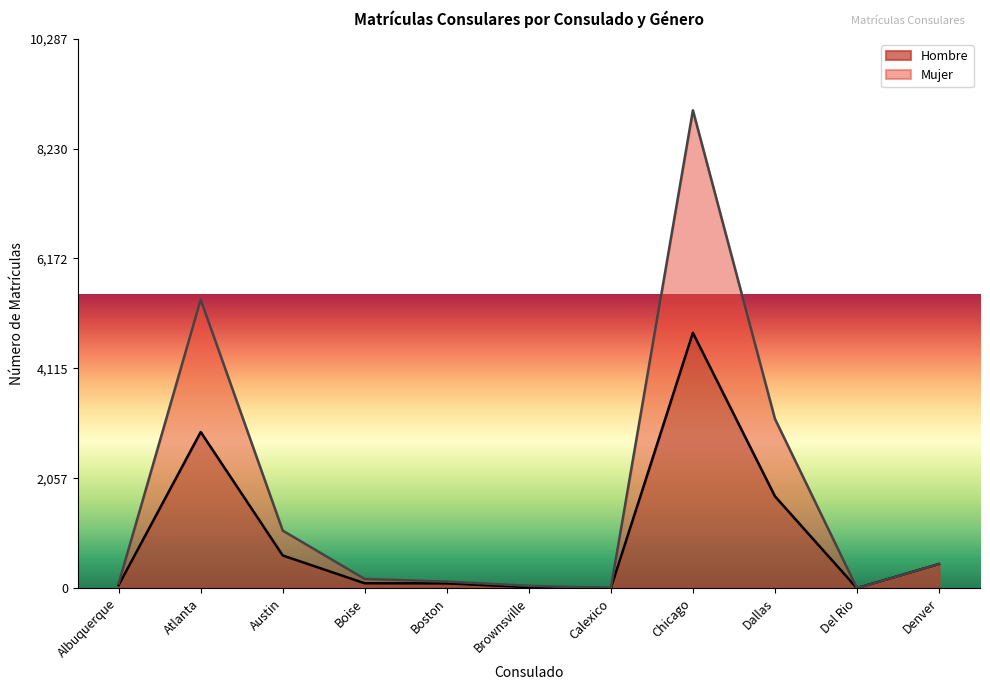

List the labels in order of Hombre value, smallest first.

Del Rio, Calexico, Brownsville, Albuquerque, Boston, Boise, Denver, Austin, Dallas, Atlanta, Chicago